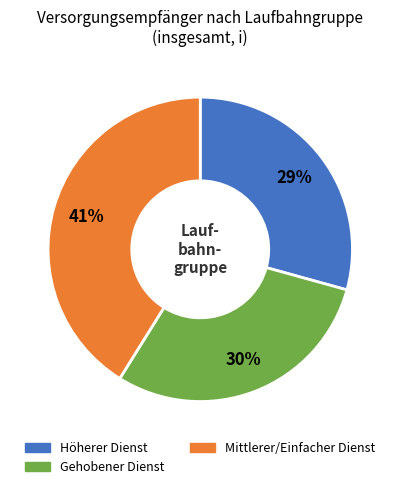

To the nearest percent, what is the difference between the Mittlerer/Einfacher Dienst and Höherer Dienst slice percentages?

12%